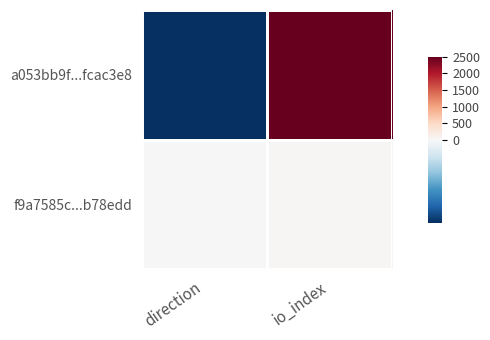

Count the number of categories in the chart.

2